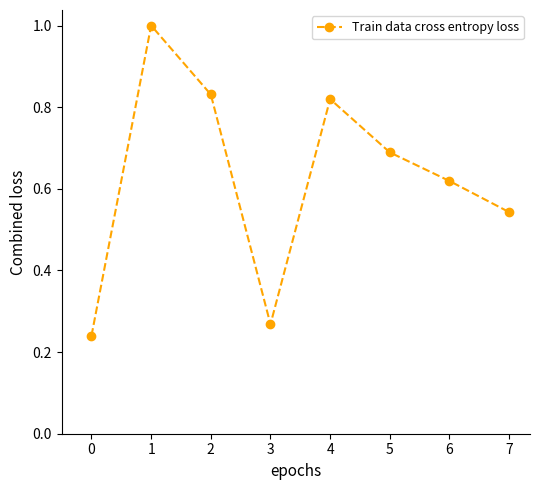

What is the sum of all values?

5.0